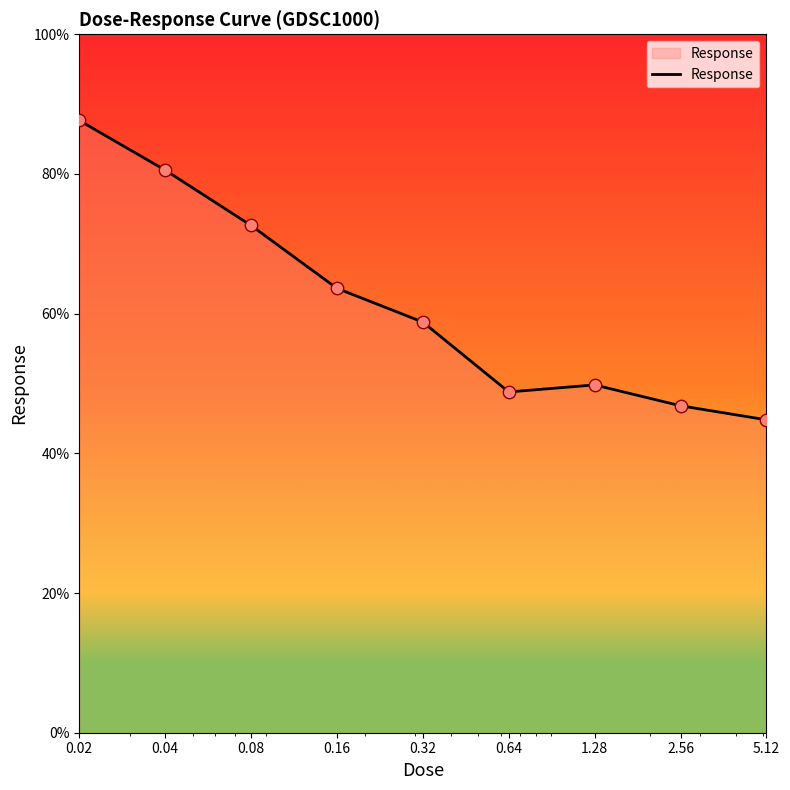

What is the minimum value shown in the chart?

44.8